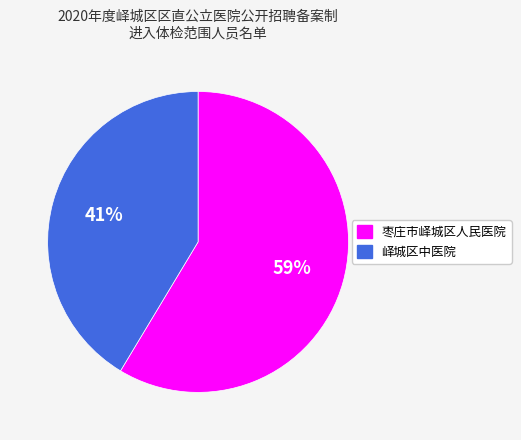

What is the ratio of the value at 峄城区中医院 to the value at 枣庄市峄城区人民医院?

0.7